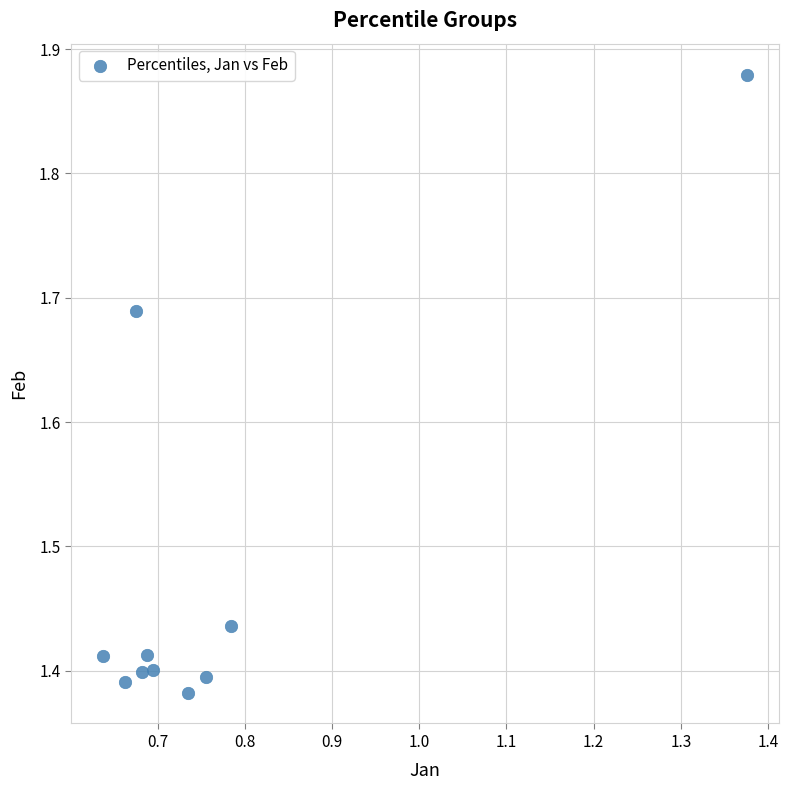

What is the range of X values (max minus min)?

0.7